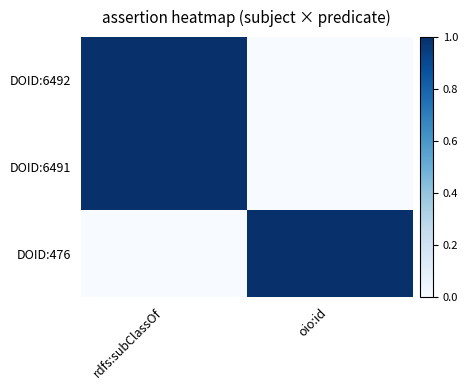

Between rdfs:subClassOf and oio:id, which is larger?

rdfs:subClassOf